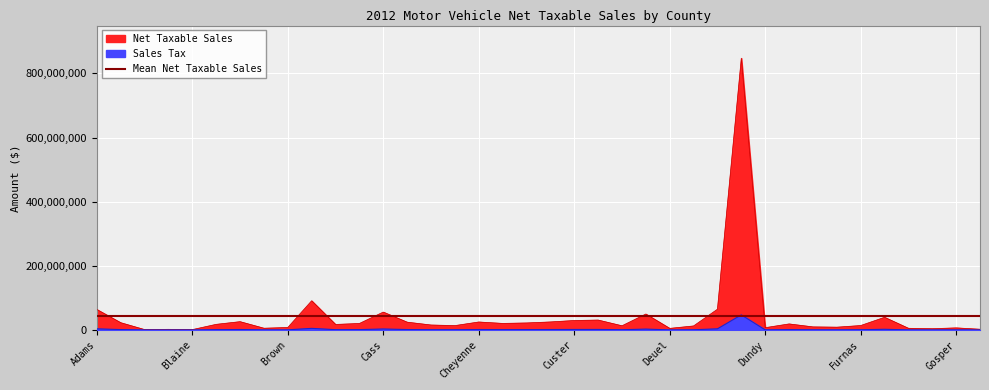

What is the total value across all series at Blaine?

1191795.9